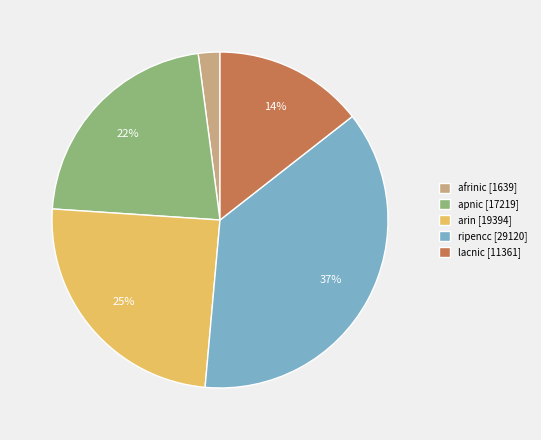

Which category has the biggest portion of the pie?

ripencc